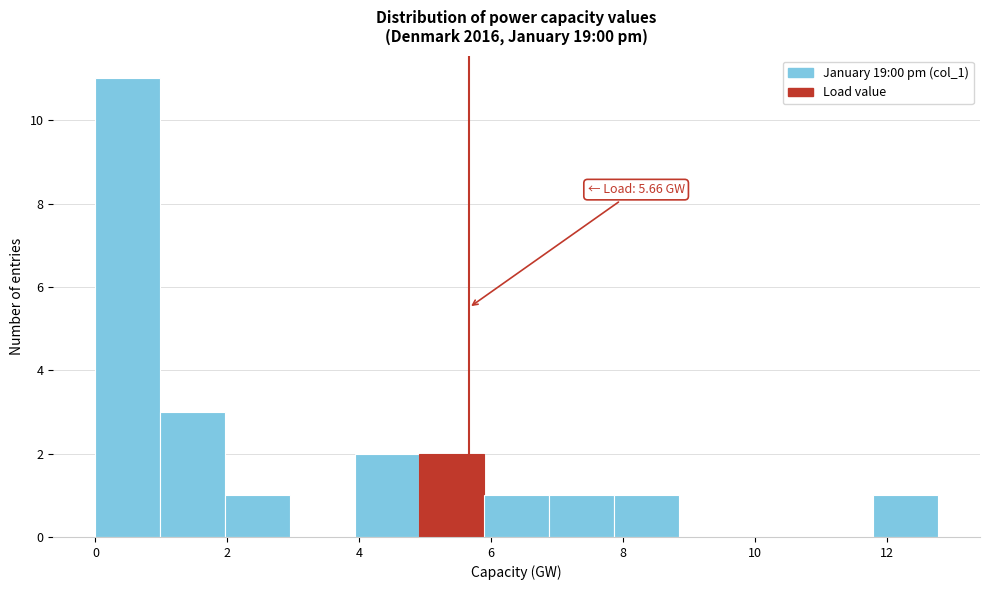

Which range on the x-axis has the tallest bar?

0.0 to 1.0